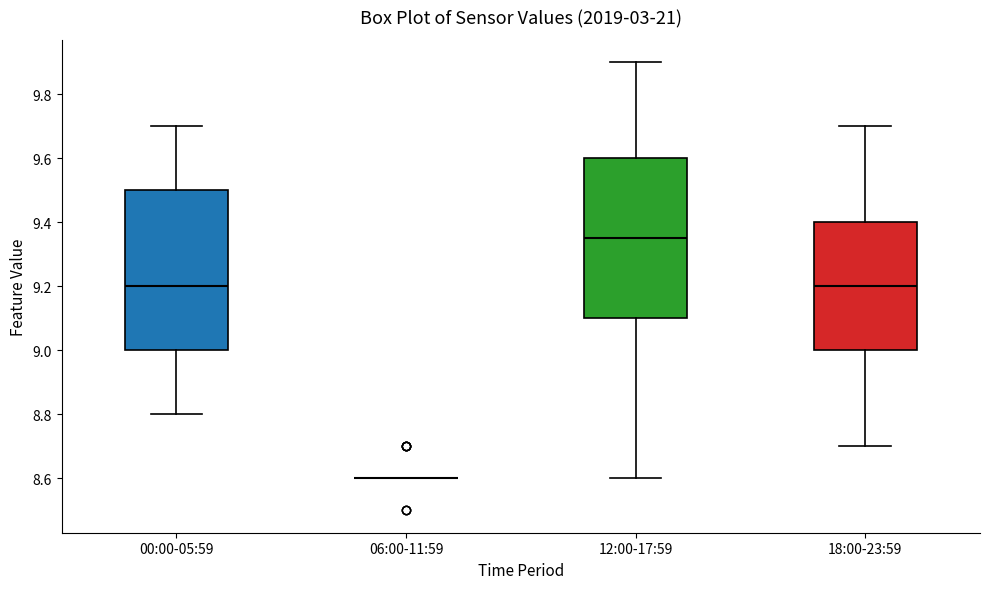

Reading left to right, transcribe this box plot: for each box, give where its median line is, the range the box spans, and where its two whiskers end, as read against the y-axis. The values are not printed on the chart, so give them approximately, as read against the axis.

00:00-05:59: median 9.20, box 9.00 to 9.50, whiskers 8.80 to 9.70
06:00-11:59: box collapsed to a line at 8.60, whiskers 8.60 to 8.60
12:00-17:59: median 9.36, box 9.10 to 9.60, whiskers 8.60 to 9.90
18:00-23:59: median 9.20, box 9.00 to 9.40, whiskers 8.70 to 9.70